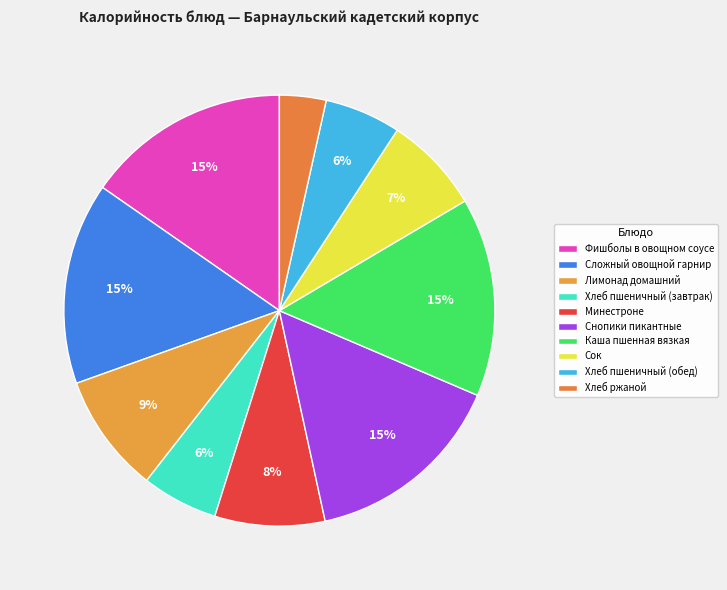

To the nearest percent, what percentage of the pie is Минестроне?

8%